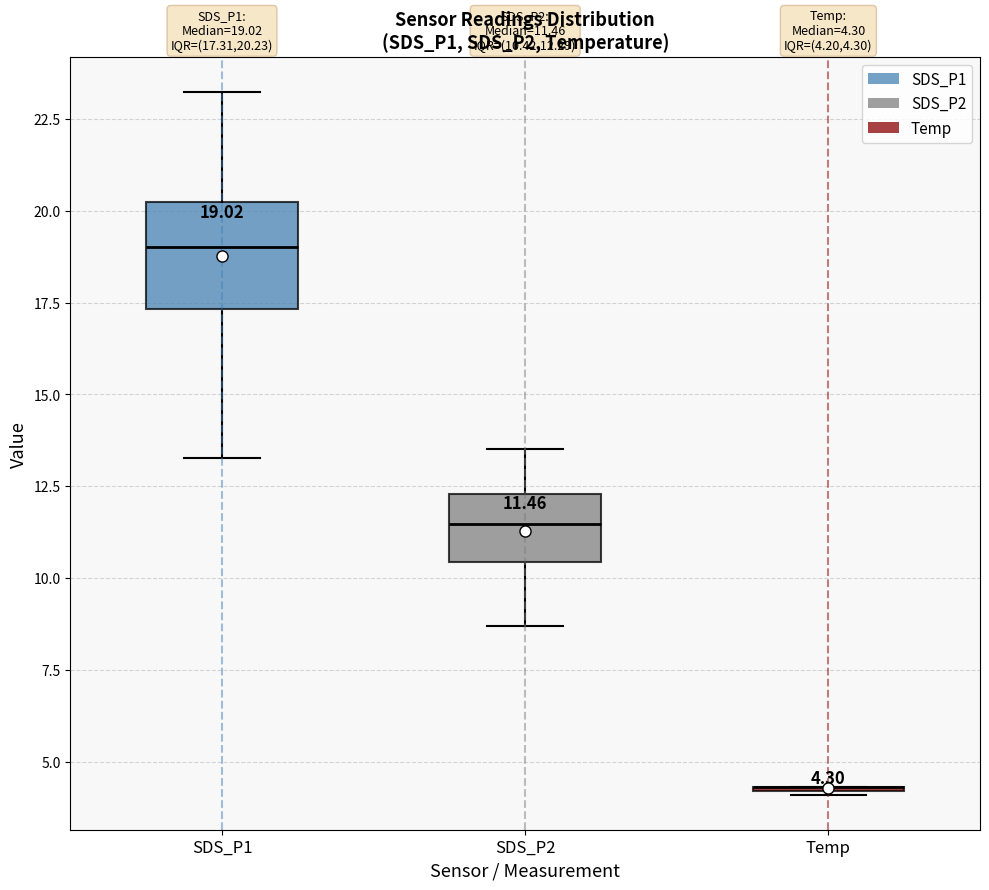

Comparing the boxes themselves (not the whiskers), which one is the tallest?

SDS_P1